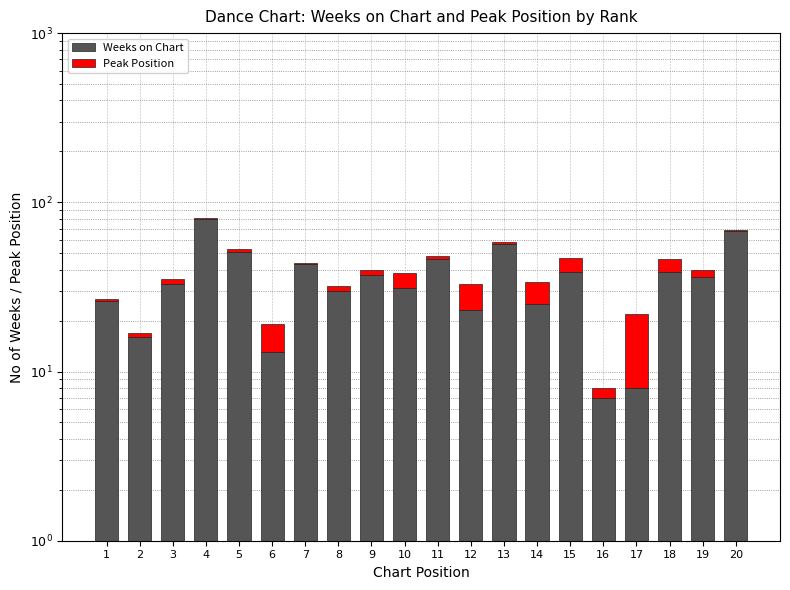

Rank the categories by Weeks on Chart value from highest to lowest.

4, 20, 13, 5, 11, 7, 15, 18, 9, 19, 3, 10, 8, 1, 14, 12, 2, 6, 17, 16